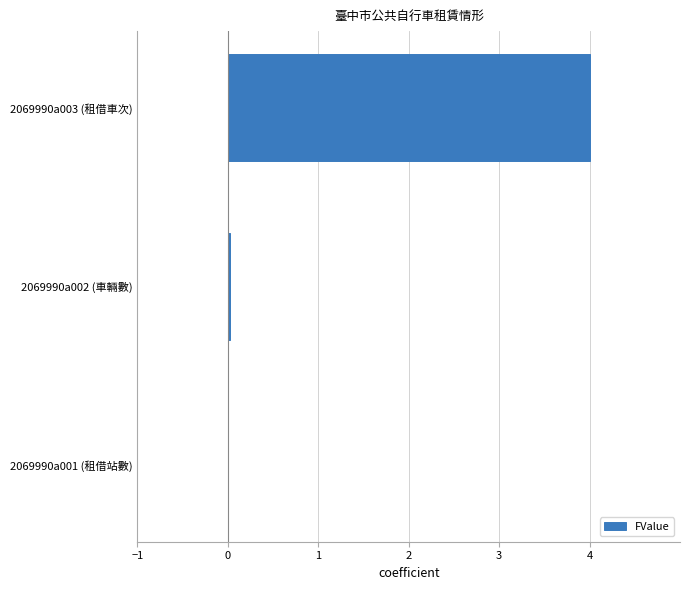

Is it true that the value at 2069990a001 (租借站數) is 0.0?

True